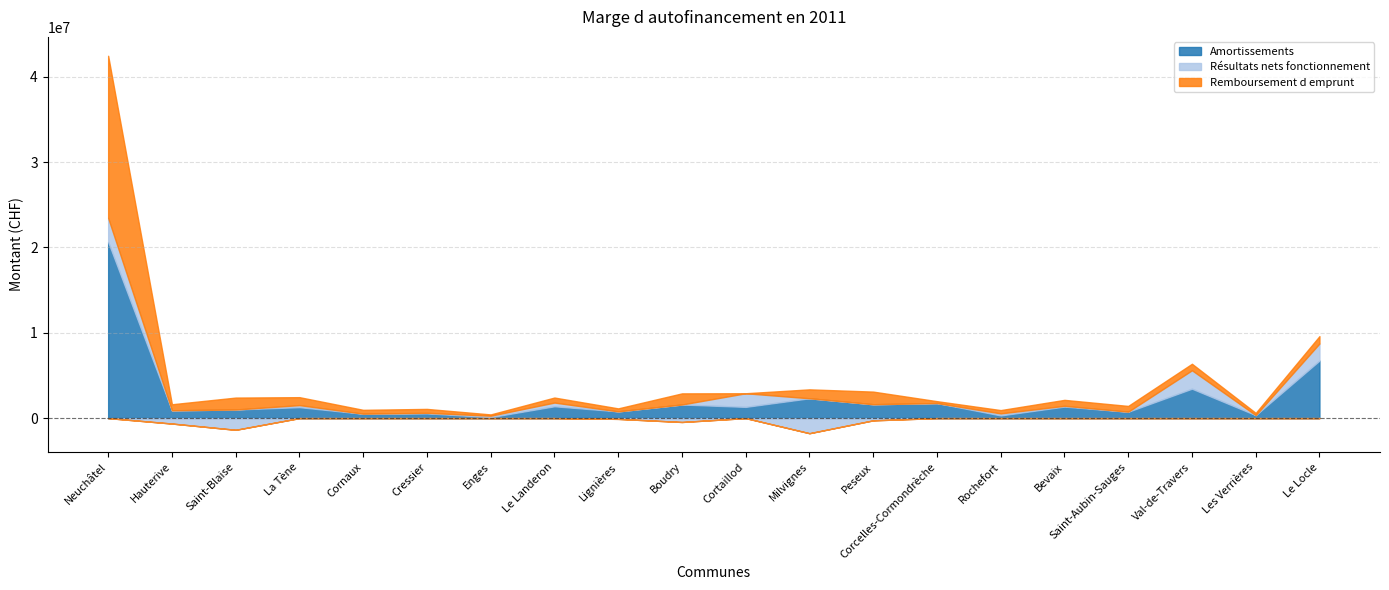

What is the total value across all series at Les Verrières?

609074